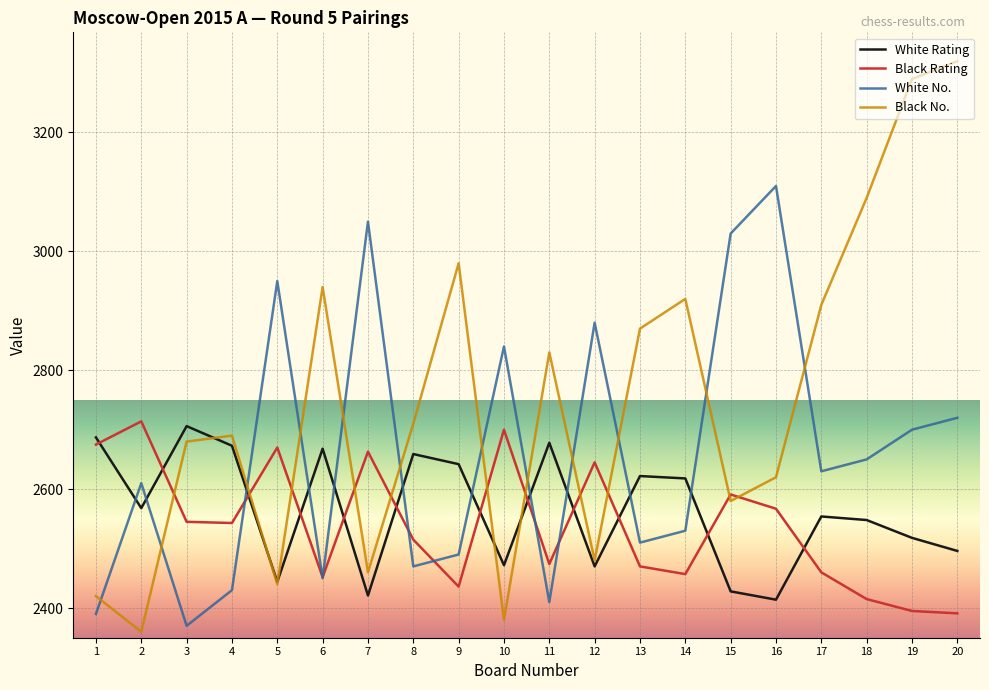

Is the value of White Rating at 8 greater than the value of Black Rating at 2?

No